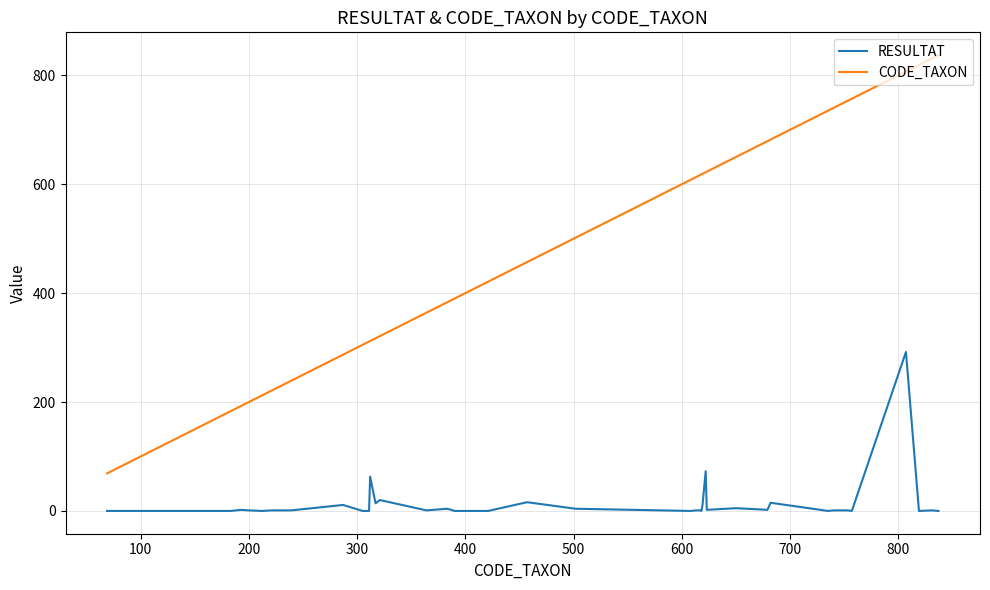

Which series has the largest total across all categories?

CODE_TAXON